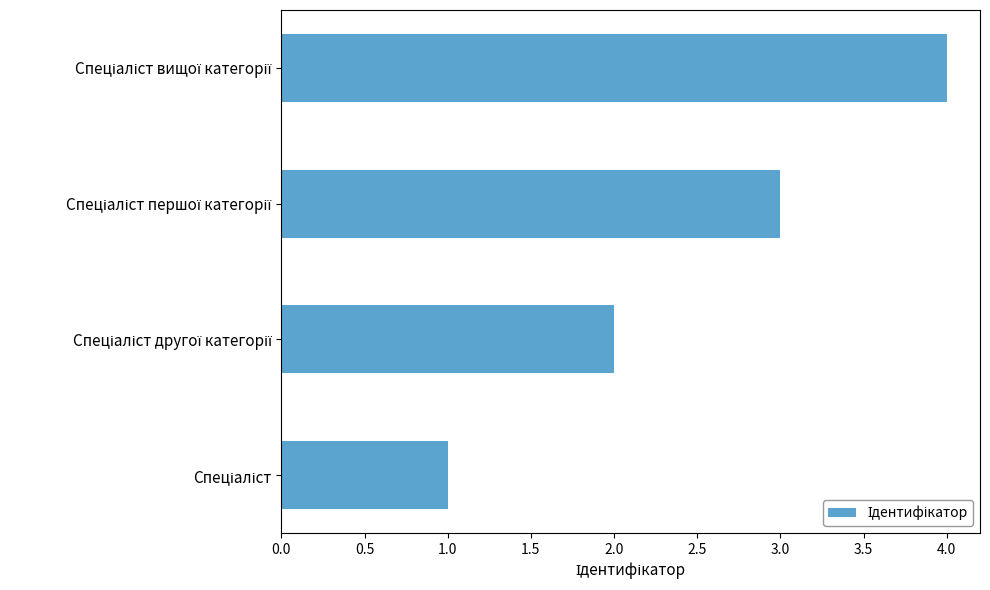

What is the difference between the maximum and minimum values?

3